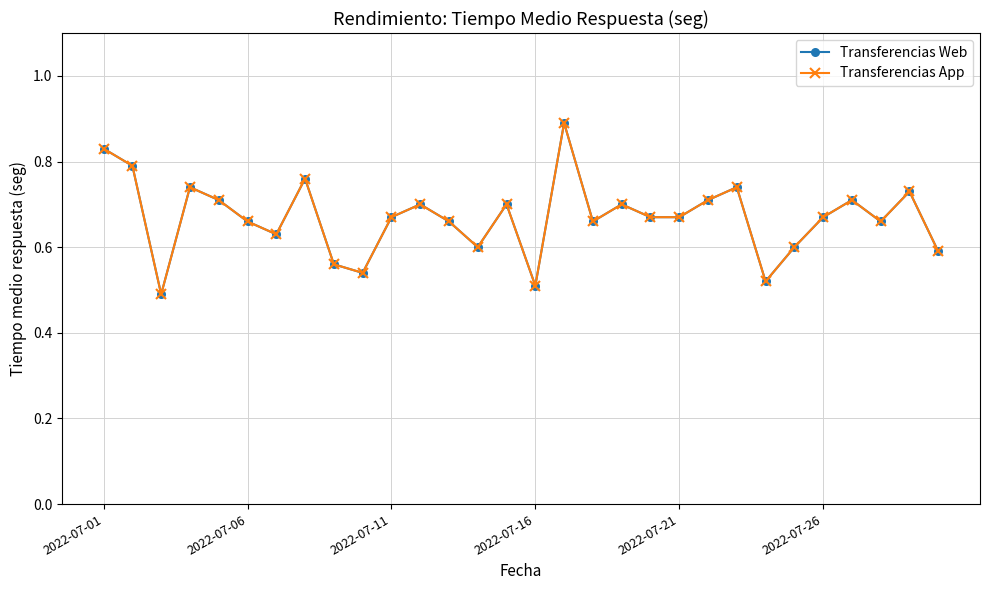

How many Transferencias App values are between 0 and 1?

30